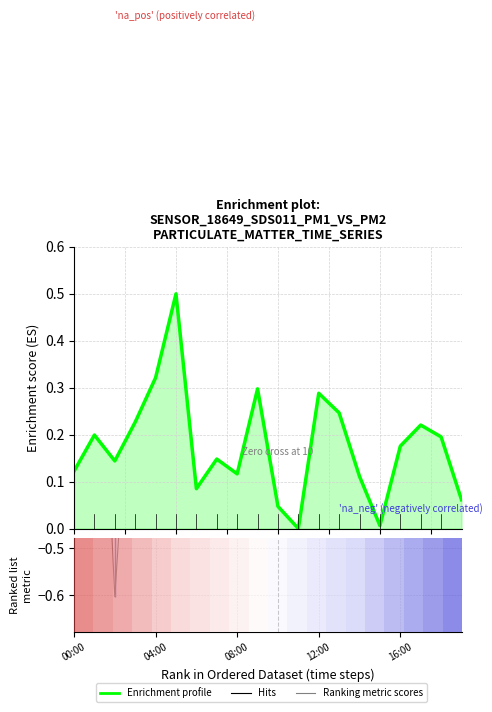

What is the value of the Enrichment profile (P1 normalized) point at the 7th from the left?

0.1